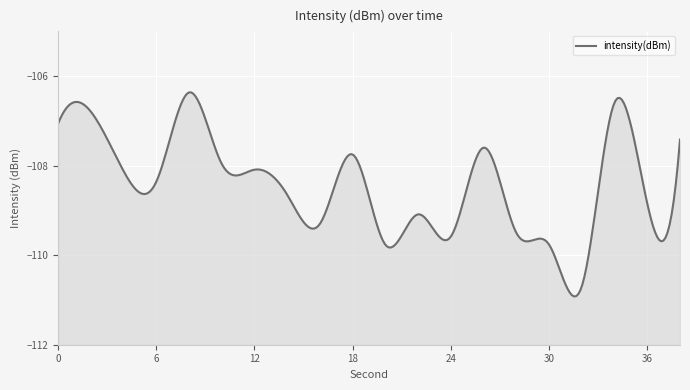

How many lines are shown in the chart?

1